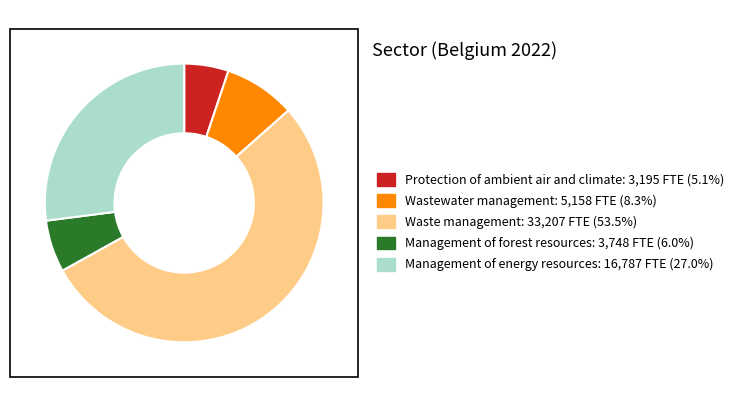

Does any single category account for the majority?

Yes